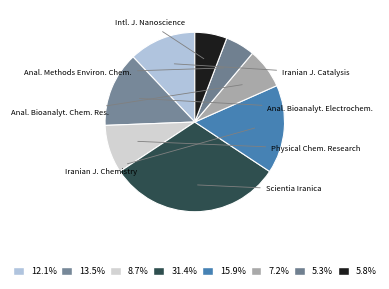

Count the number of slices in the pie.

8